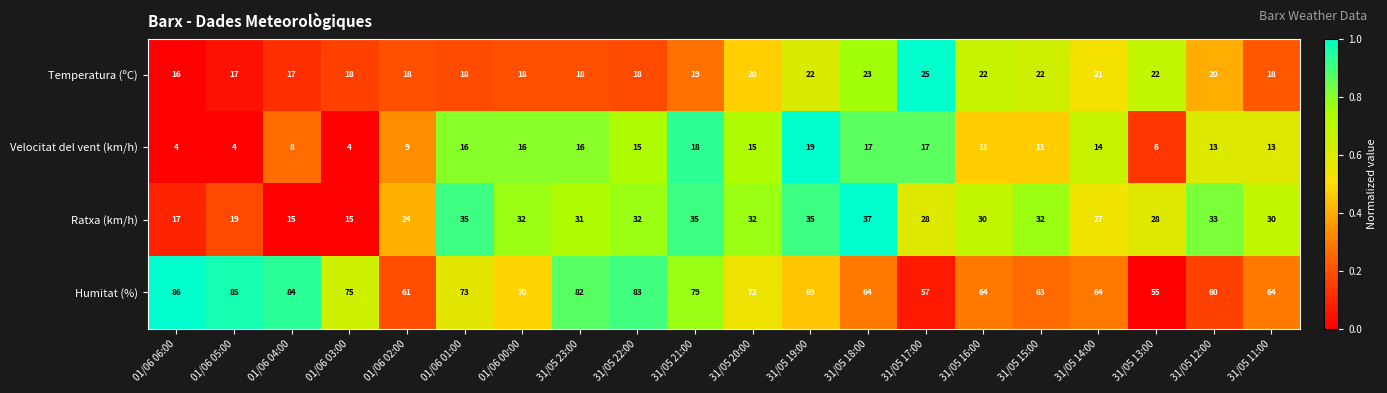

Rank the series by their maximum value, from highest to lowest.

Humitat (%), Ratxa (km/h), Temperatura (ºC), Velocitat del vent (km/h)